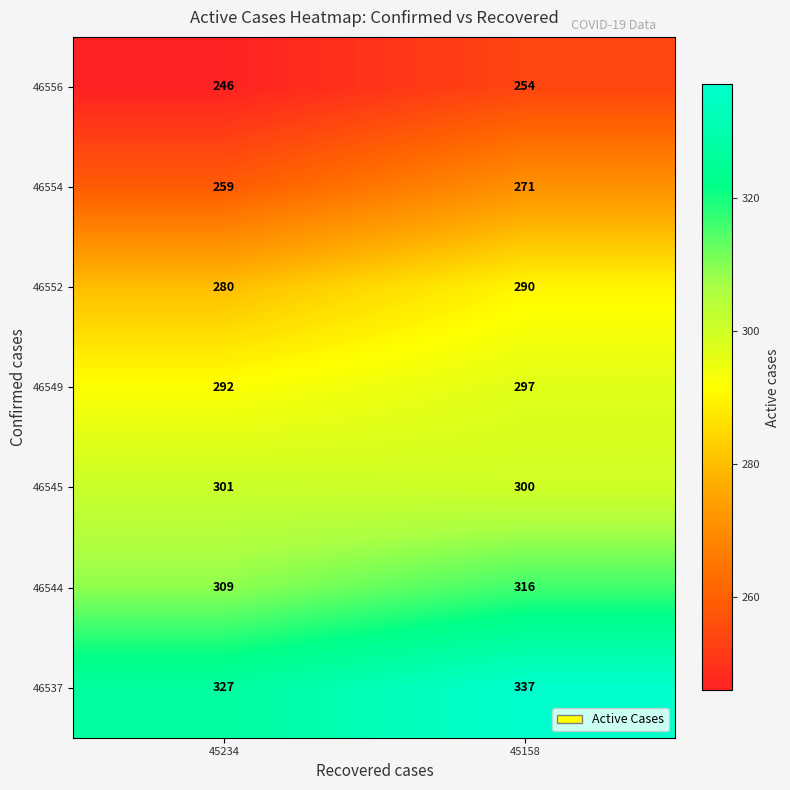

Which series has the largest range (max minus min)?

46554